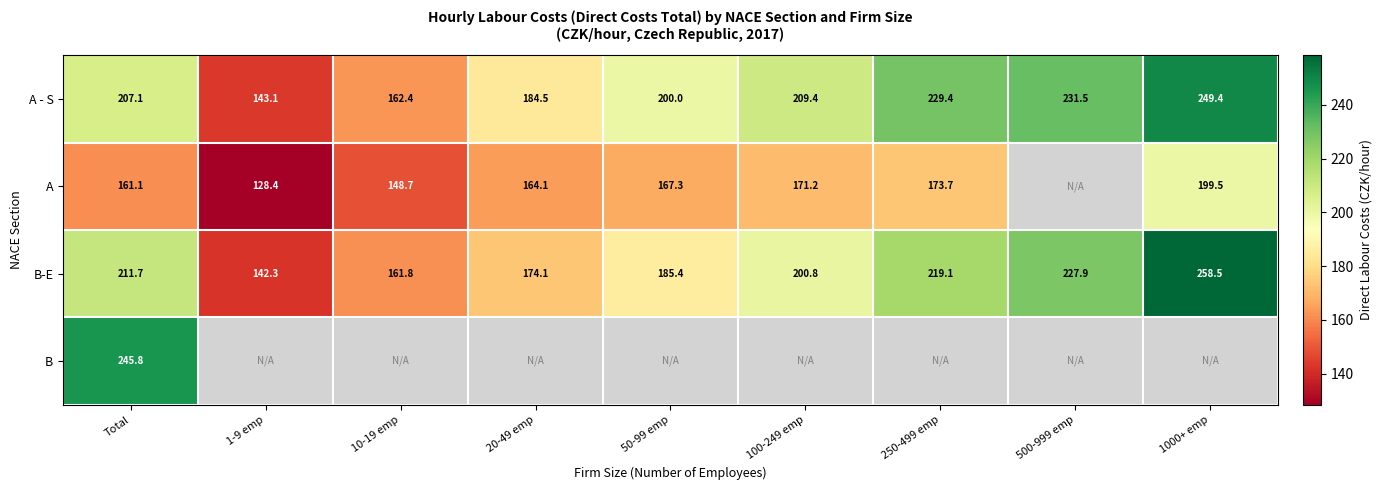

Read the B-E value at 500-999 emp.

227.9